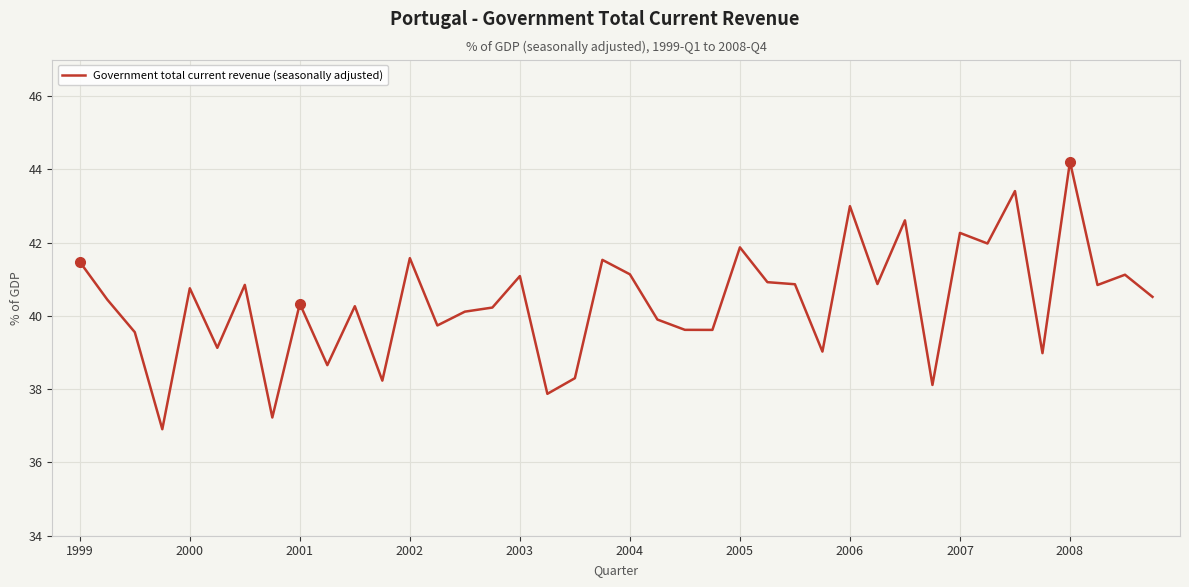

Does the chart display data point markers on the line(s)?

No